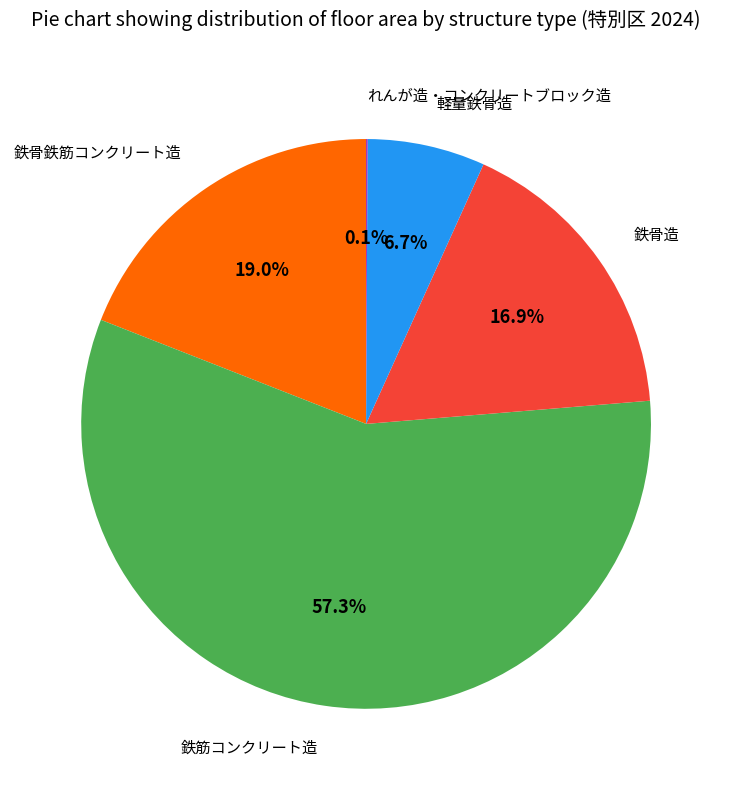

Is there a majority slice in this chart?

Yes